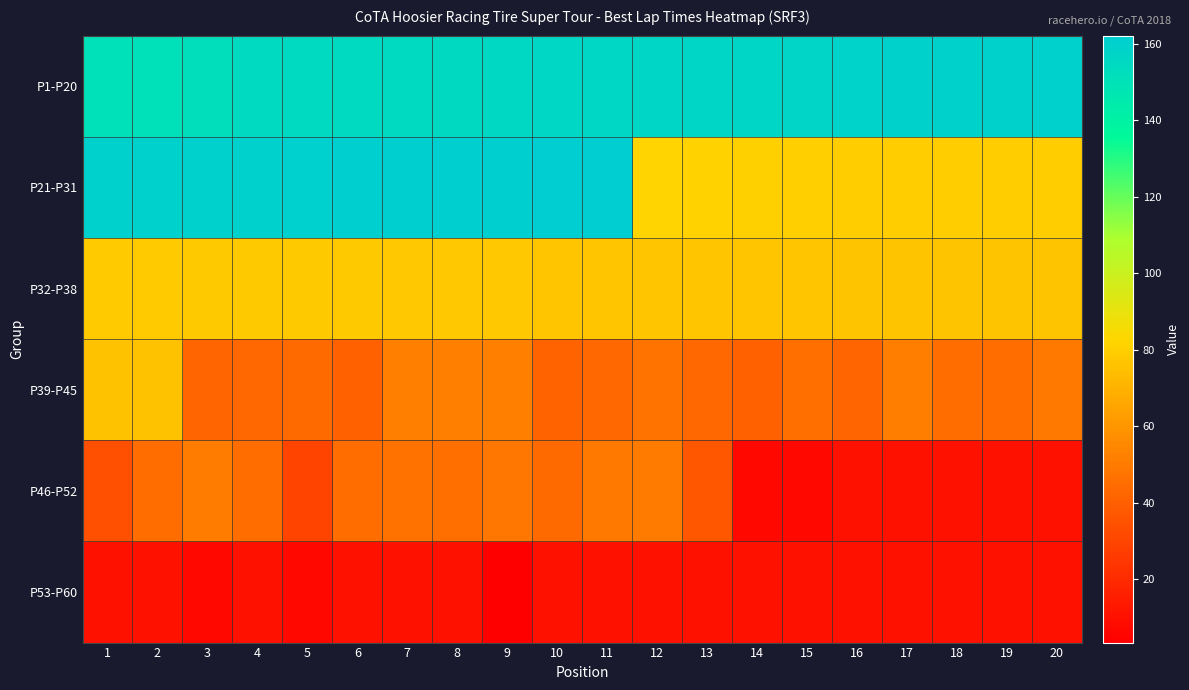

At how many categories does at least one series exceed 71?

20